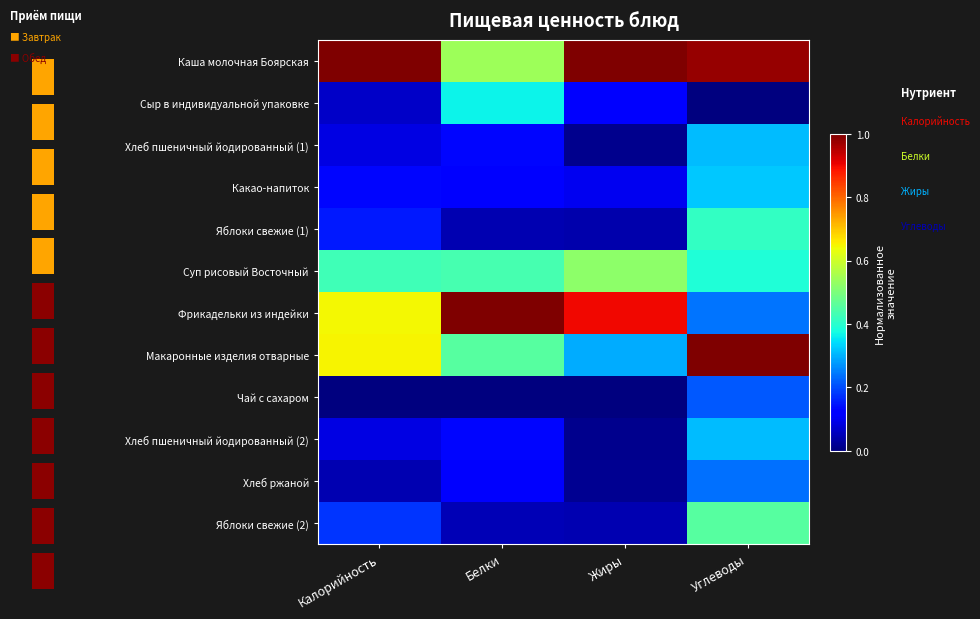

Which series has the widest spread of values?

Фрикадельки из индейки